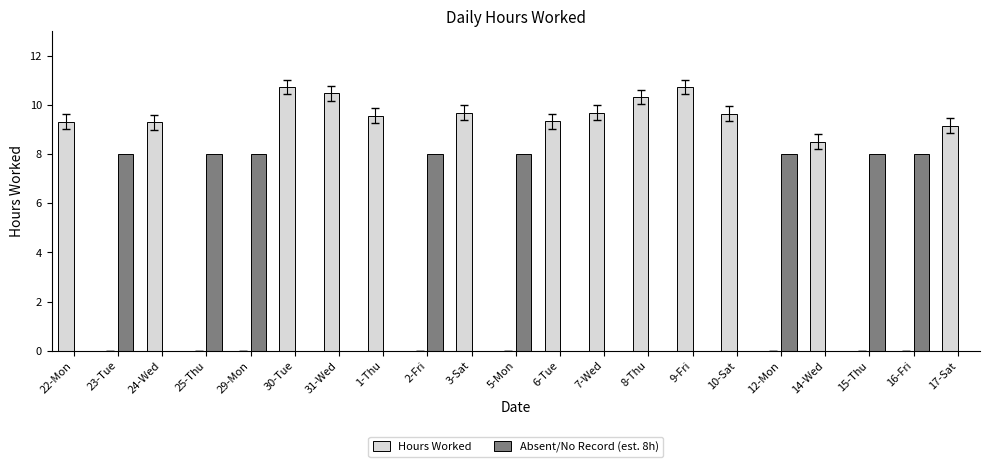

What is the highest value of the Absent/No Record (est. 8h) series?

8.0